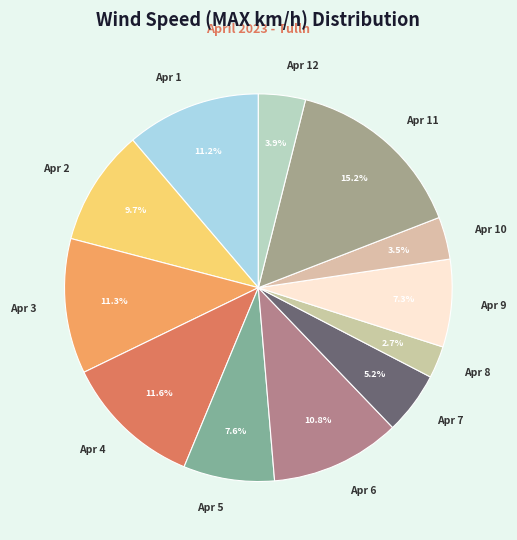

Which has a higher value, Apr 10 or Apr 8?

Apr 10